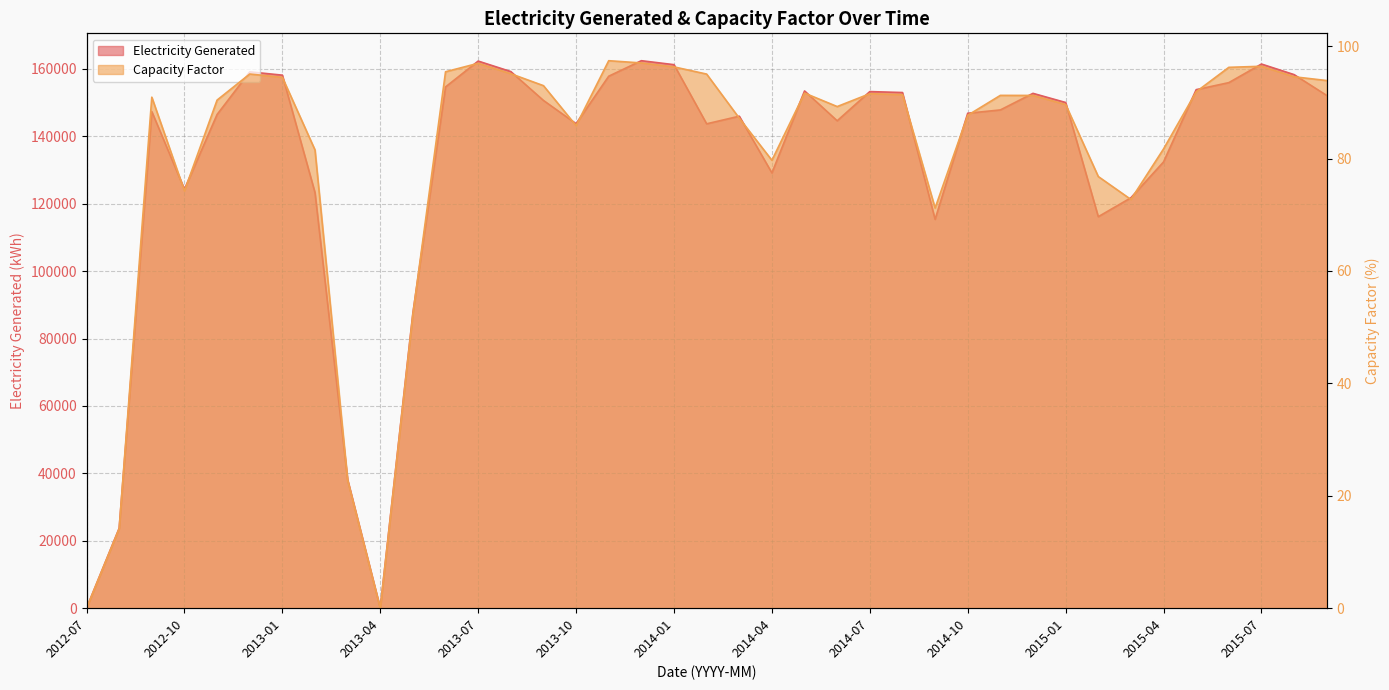

Which label corresponds to the smallest value in the chart?

2012-07